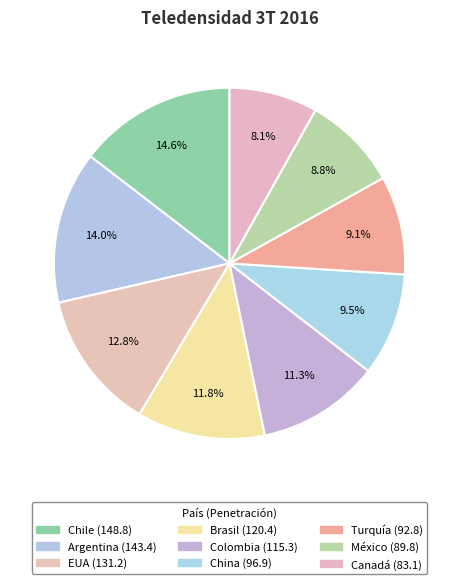

How many slices are in this pie chart?

9